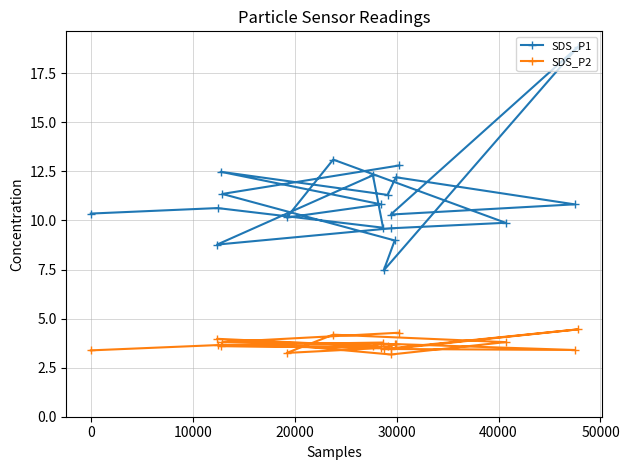

Does the chart display data point markers on the line(s)?

Yes